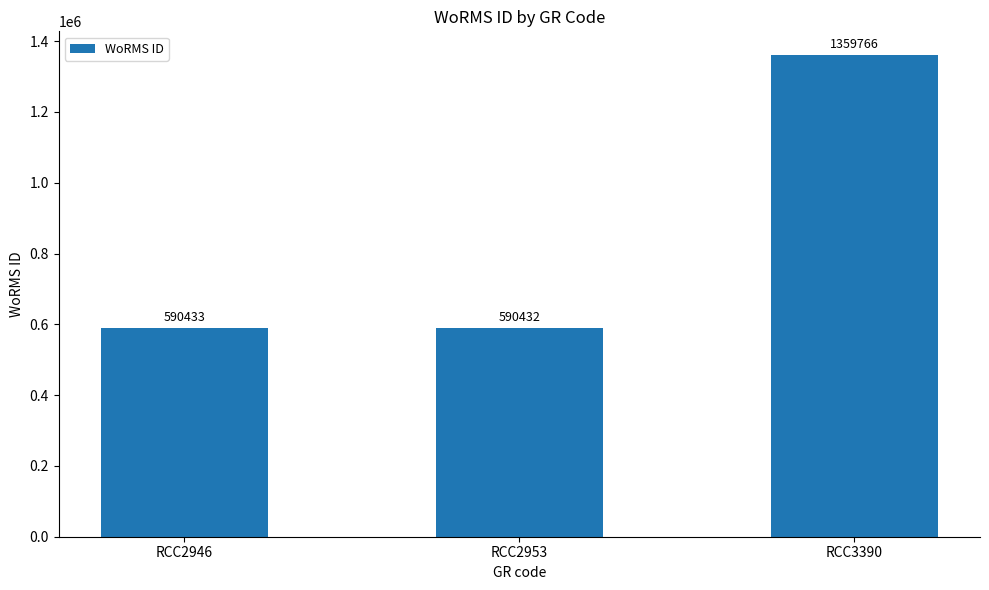

Which has a higher value, RCC3390 or RCC2953?

RCC3390